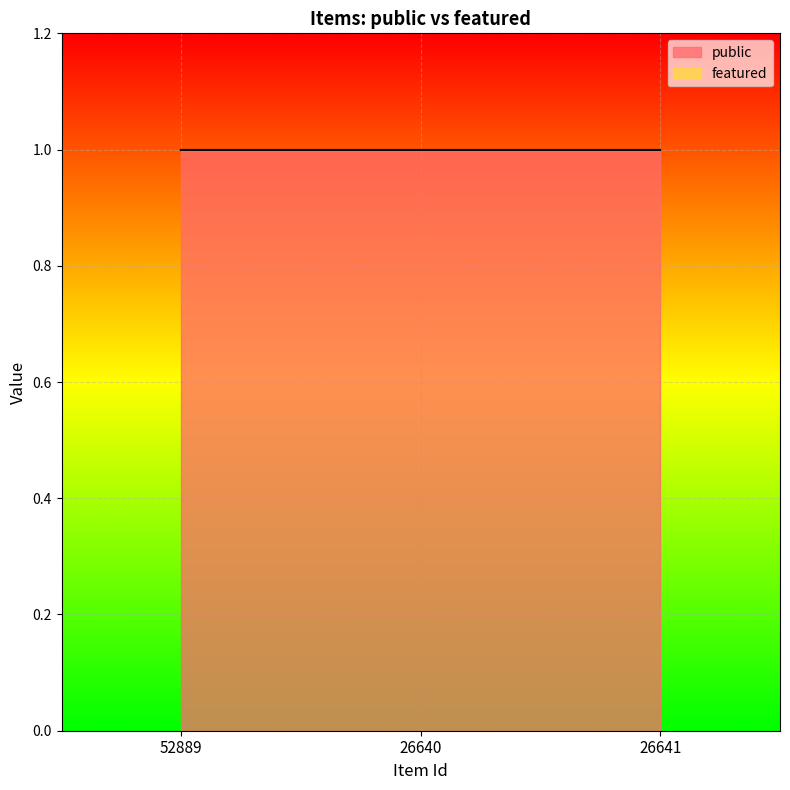

What is the total value across all series at 52889?

1